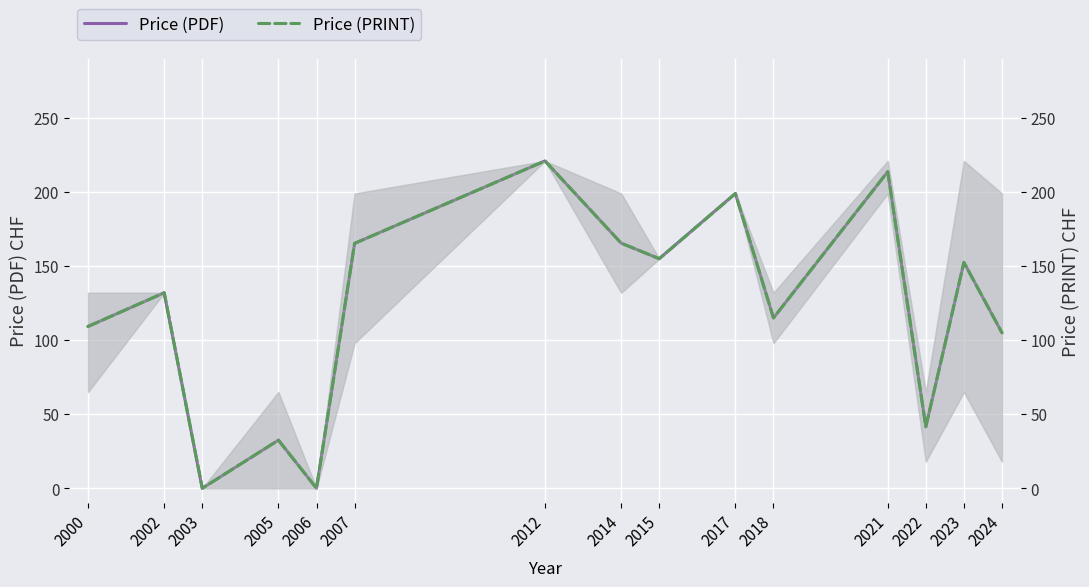

The Price (PDF) series shows 41.5 at 2022. True or false?

True